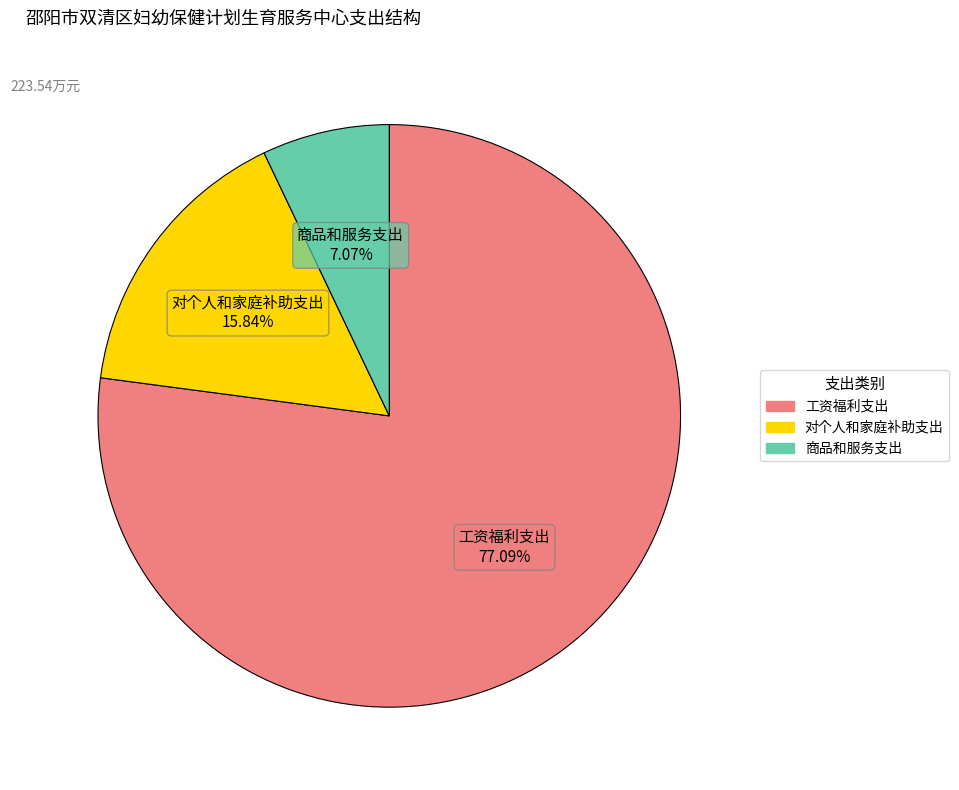

To the nearest percent, what is the difference between the largest and smallest slice percentages?

70%